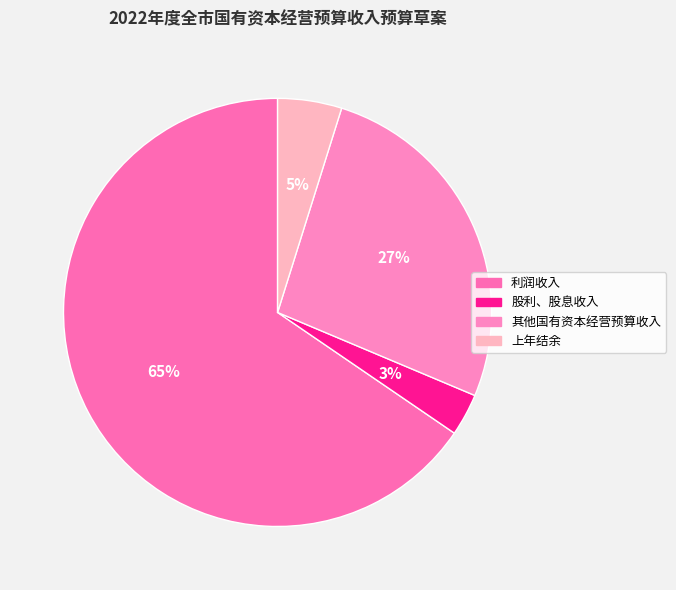

To the nearest percent, what is the difference between the largest and smallest slice percentages?

62%